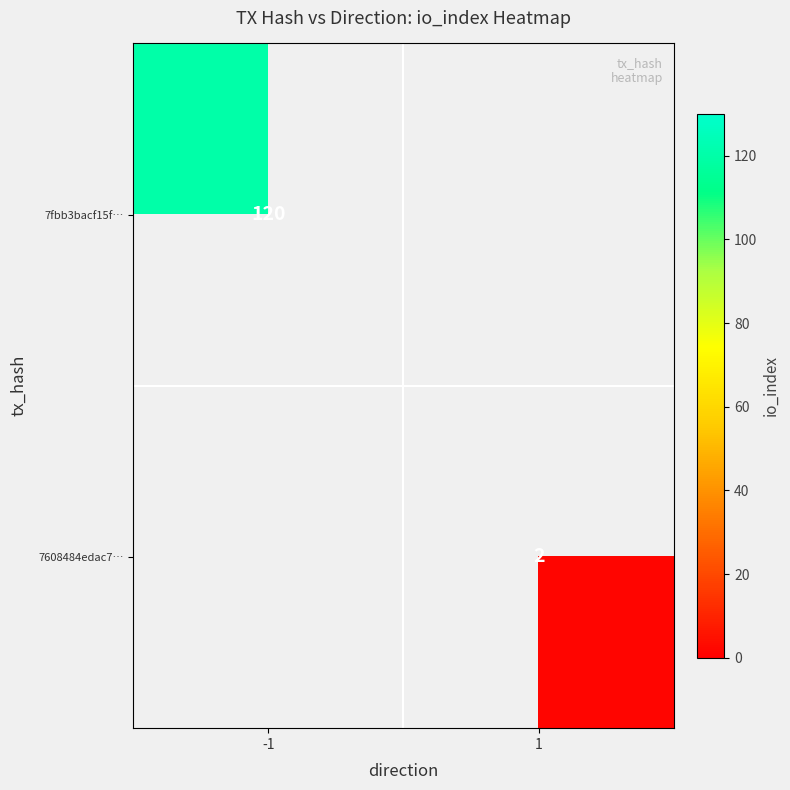

Is it true that 7608484edac7… equals 3 at 1?

False